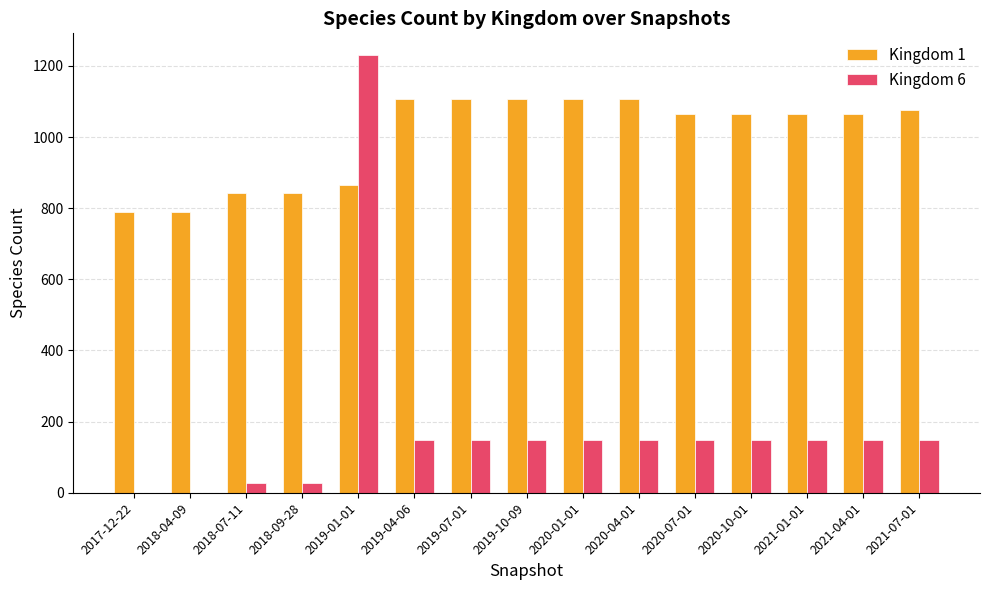

At which category does the chart reach its peak across all series?

2019-01-01